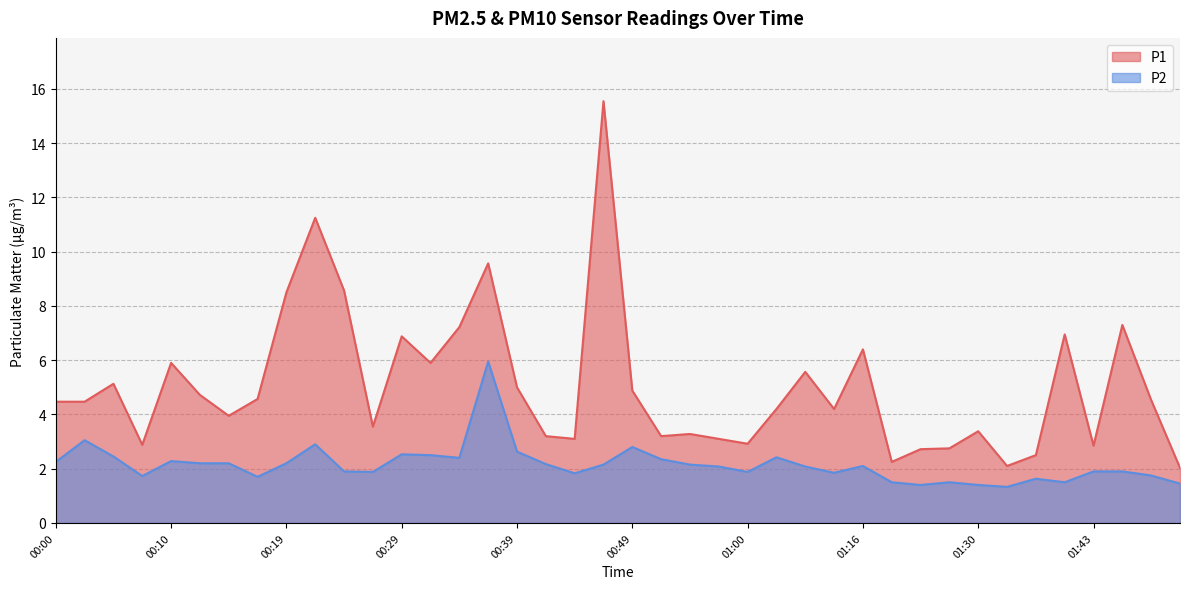

Where is the first local maximum for P1?

00:05